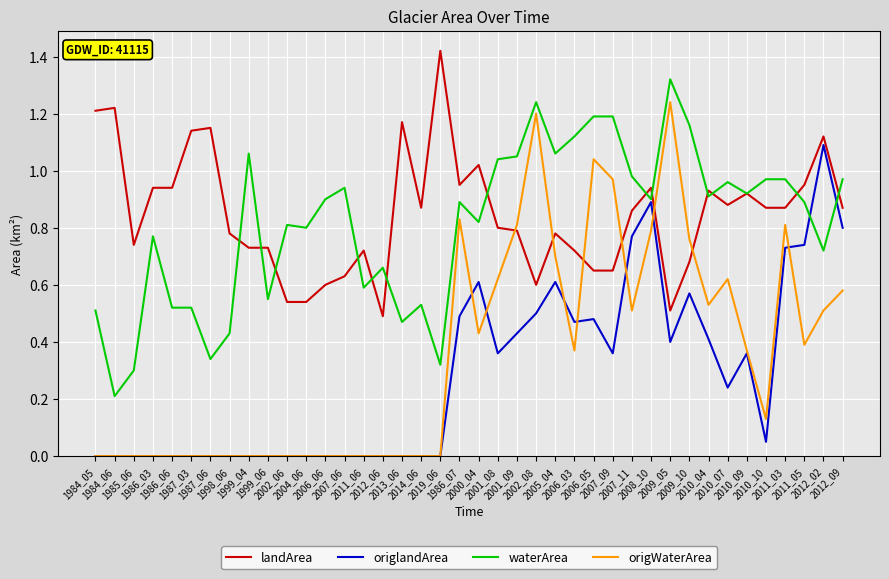

Which series has the widest spread of values?

origWaterArea